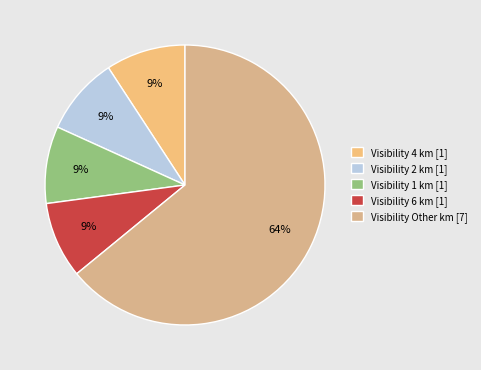

Which category has the biggest portion of the pie?

Visibility Other km [7]